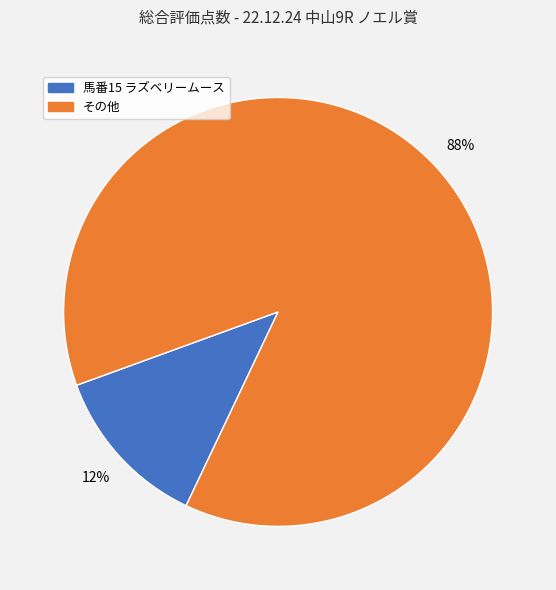

How many segments does this pie chart have?

2